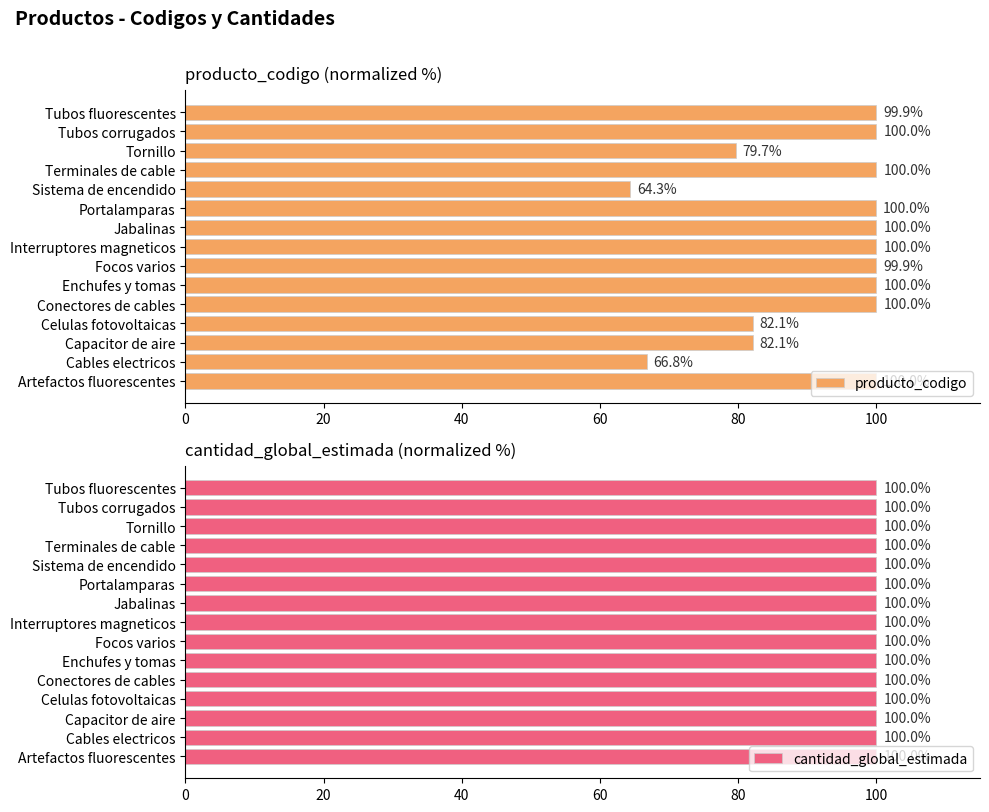

Read the producto_codigo value at Tubos fluorescentes.

99.9